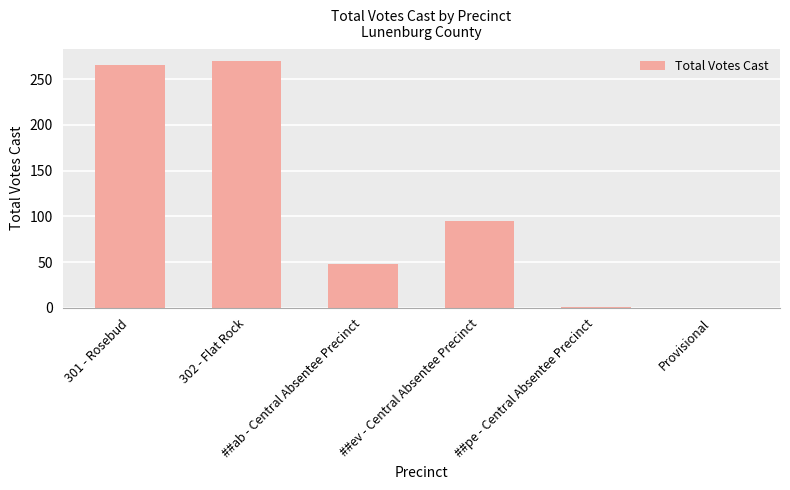

What is the sum of all values?

679